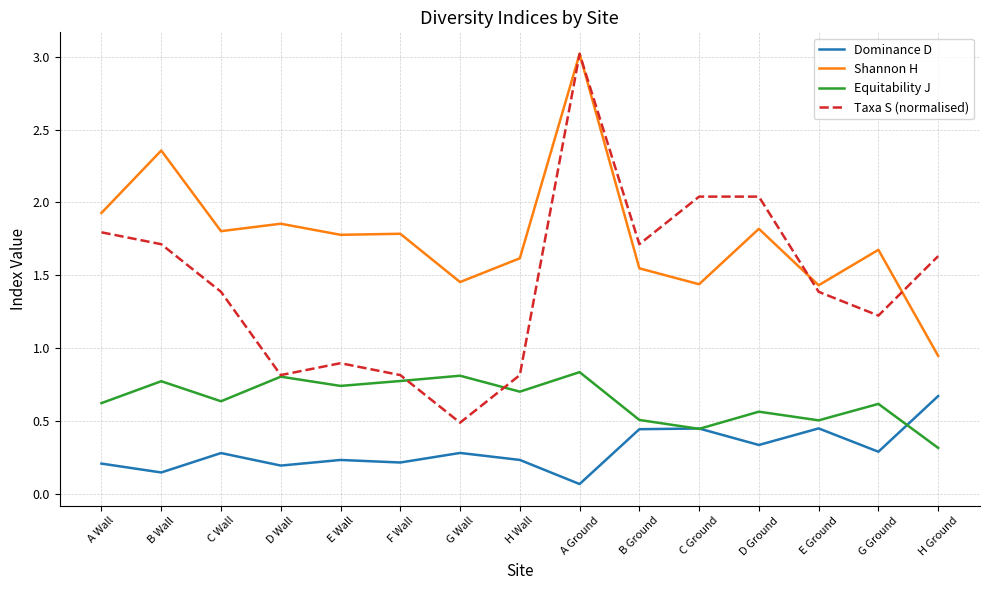

Which label corresponds to the largest value in the chart?

A Ground